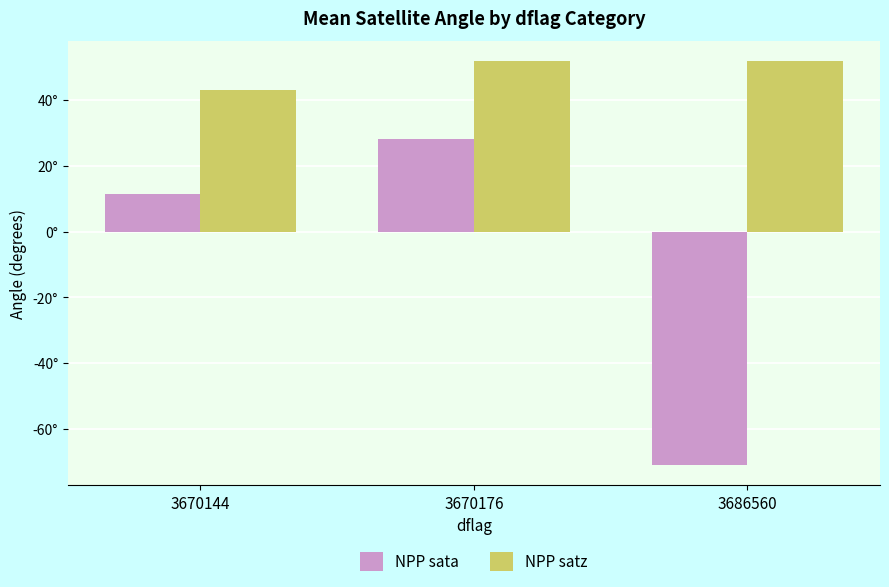

Reading left to right, list all the values displayed in this chart.

NPP sata: 3670144=11.5	3670176=28.2	3686560=-71.0
NPP satz: 3670144=43.0	3670176=51.9	3686560=51.7